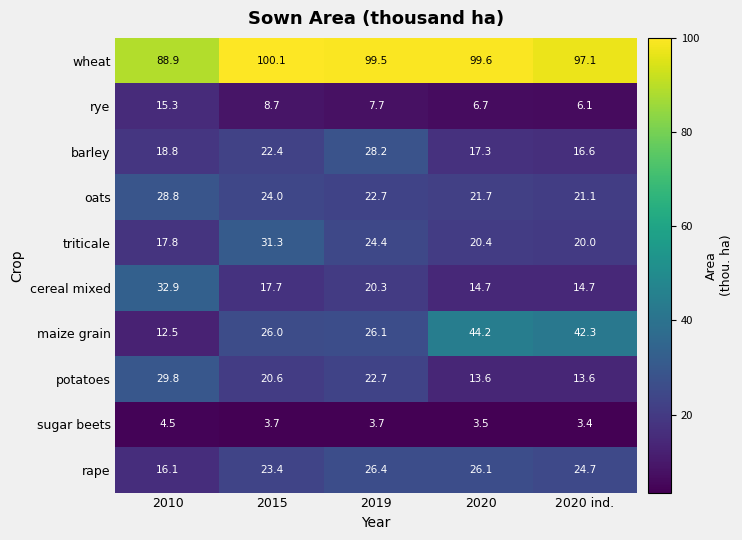

What is the total value across all series at 2020 ind.?

259.6